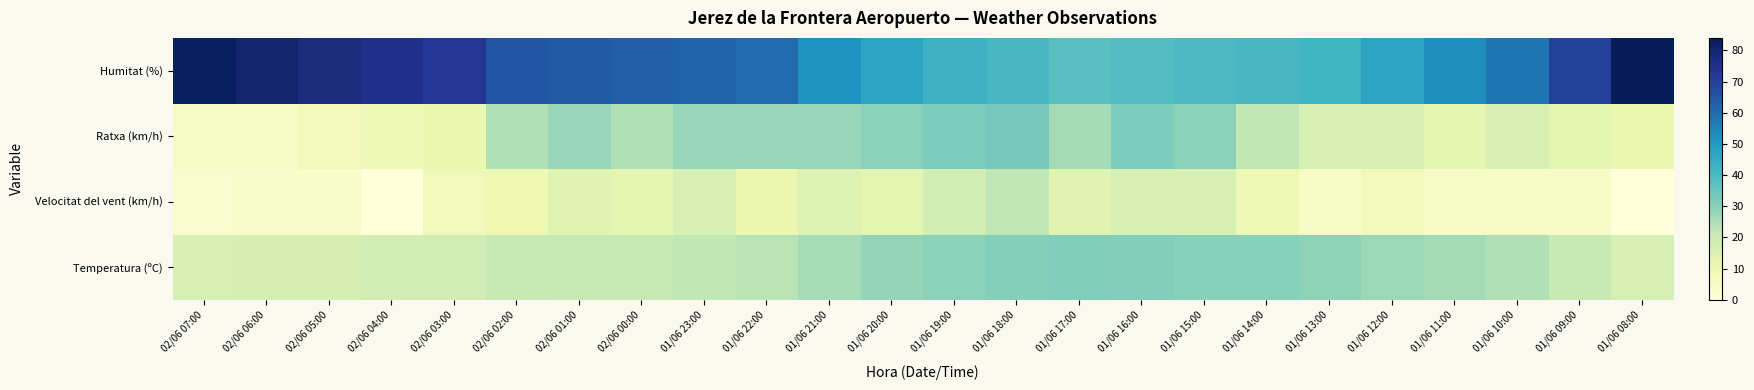

Count the number of data series in this chart.

4